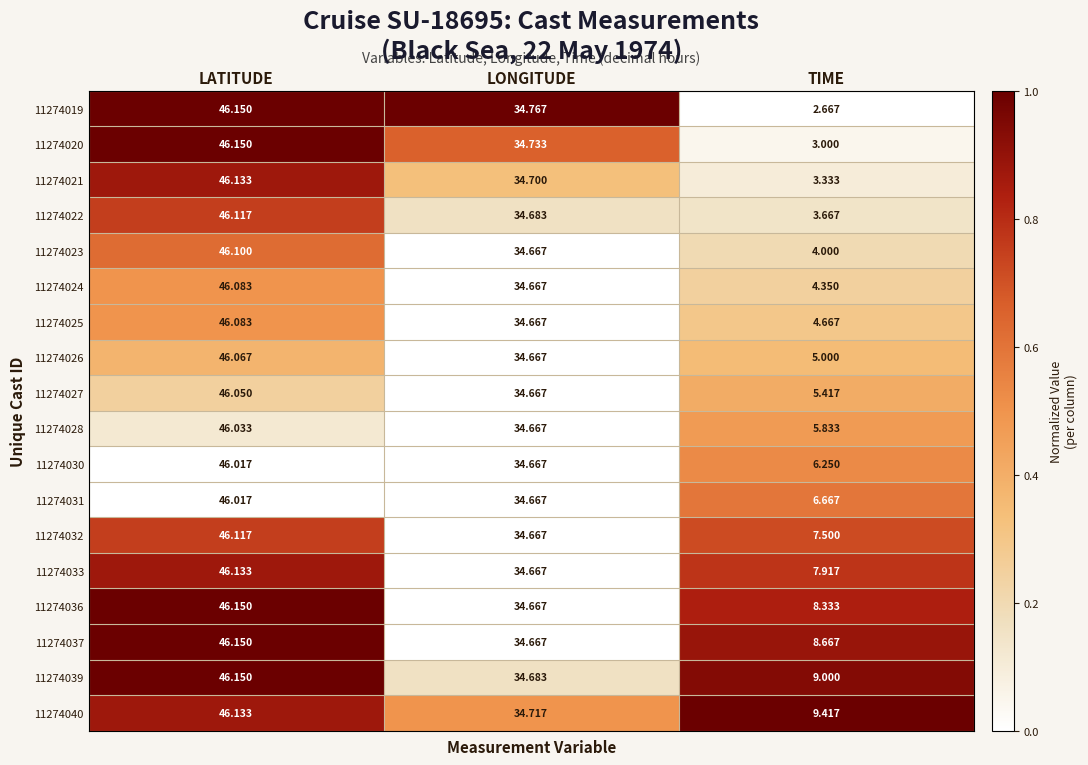

List the labels in order of 11274024 value, smallest first.

TIME, LONGITUDE, LATITUDE